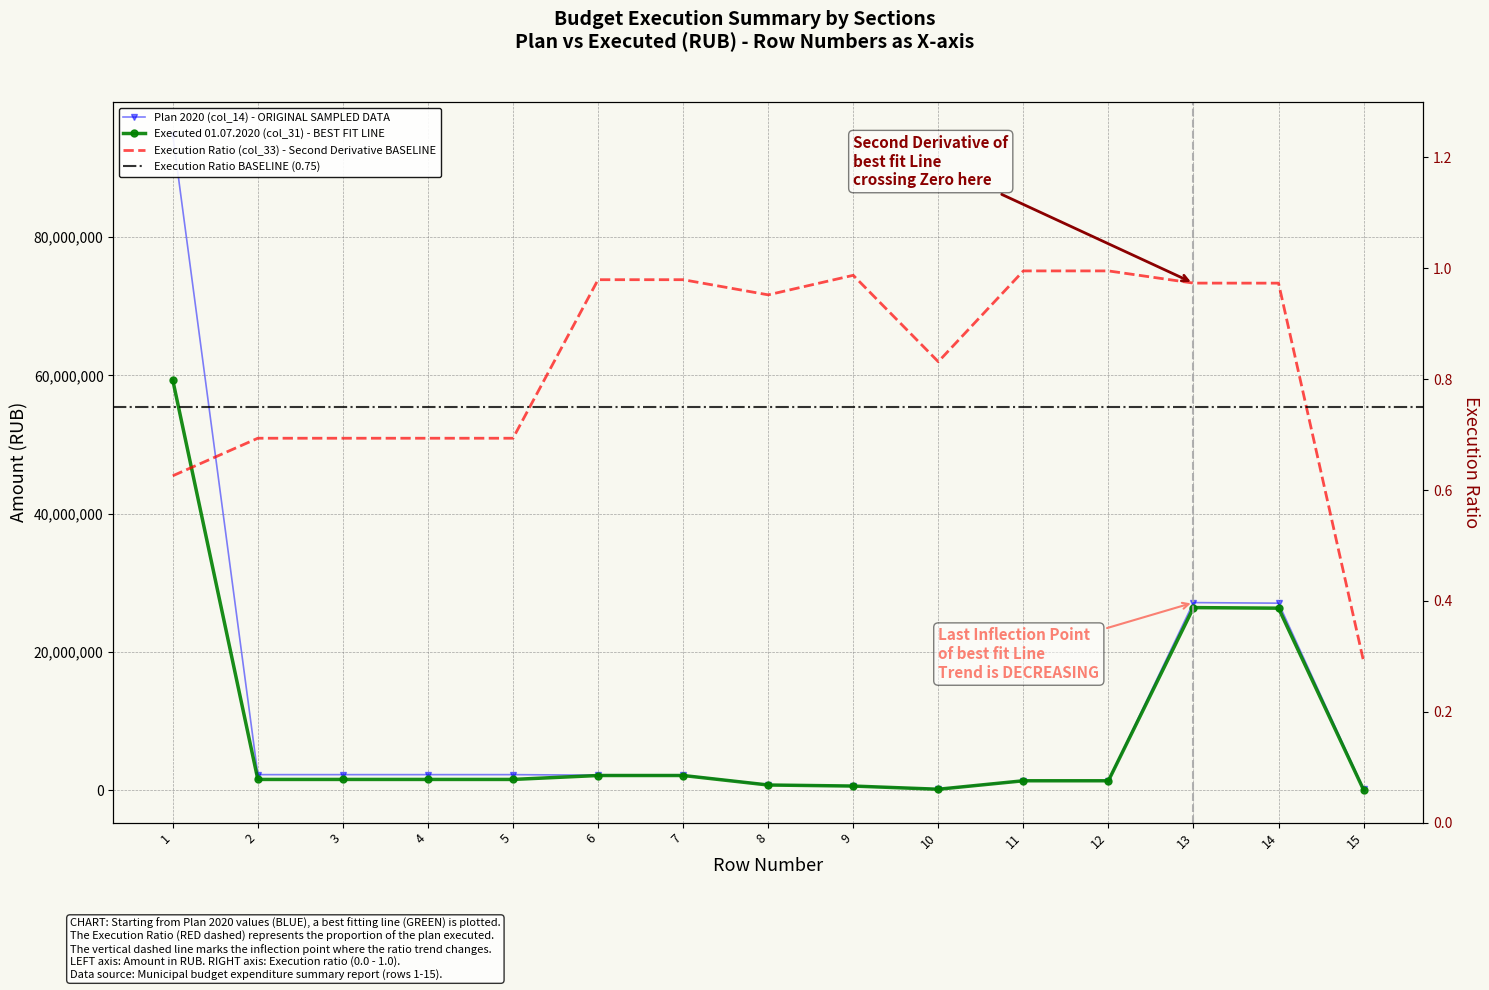

Reading left to right, what are all the values shown in this chart?

Plan 2020 (col_14): 94812551.6	2261405.0	2261405.0	2261405.0	2261405.0	2182200.0	2182200.0	800944.0	619844.0	181100.0	1381256.0	1381256.0	27146795.0	27063795.0	200000.0
Executed 01.07 (col_31): 59325703.7	1568178.8	1568178.8	1568178.8	1568178.8	2137375.7	2137375.7	762597.0	612015.1	150581.9	1374778.7	1374778.7	26422196.8	26339196.8	58204.7
Execution %% (col_33): 0.6	0.7	0.7	0.7	0.7	1.0	1.0	1.0	1.0	0.8	1.0	1.0	1.0	1.0	0.3